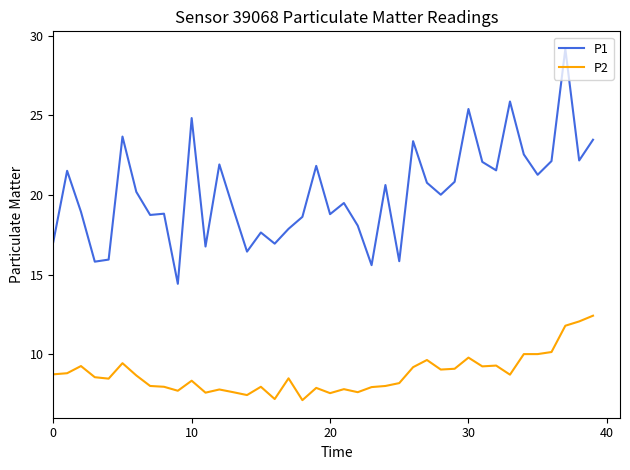

Rank the series by their maximum value, from lowest to highest.

P2, P1